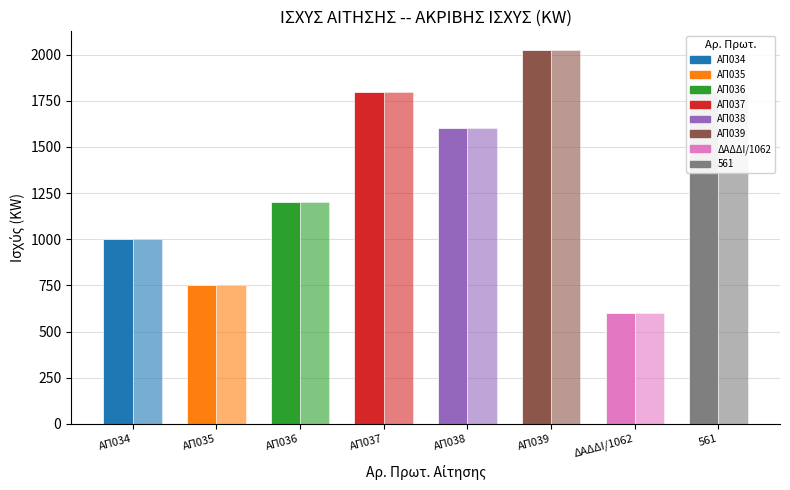

Are the bars horizontal?

No